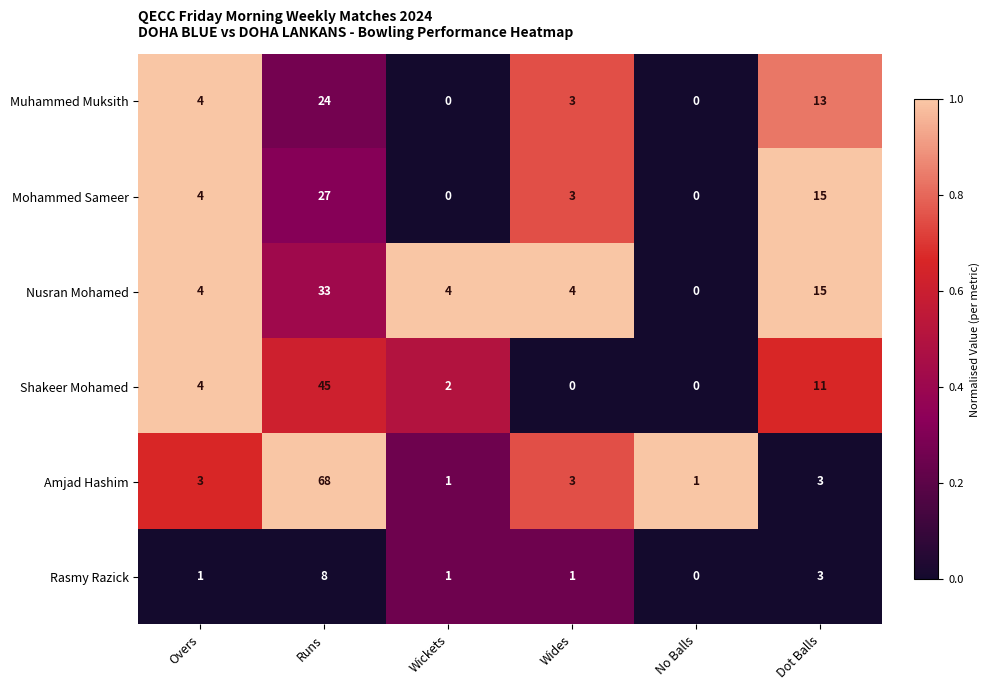

What is the total value across all series at Wides?

14